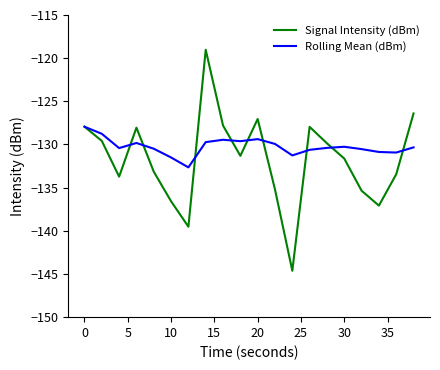

Rank the series by their maximum value, from lowest to highest.

Rolling Mean (dBm), Signal Intensity (dBm)